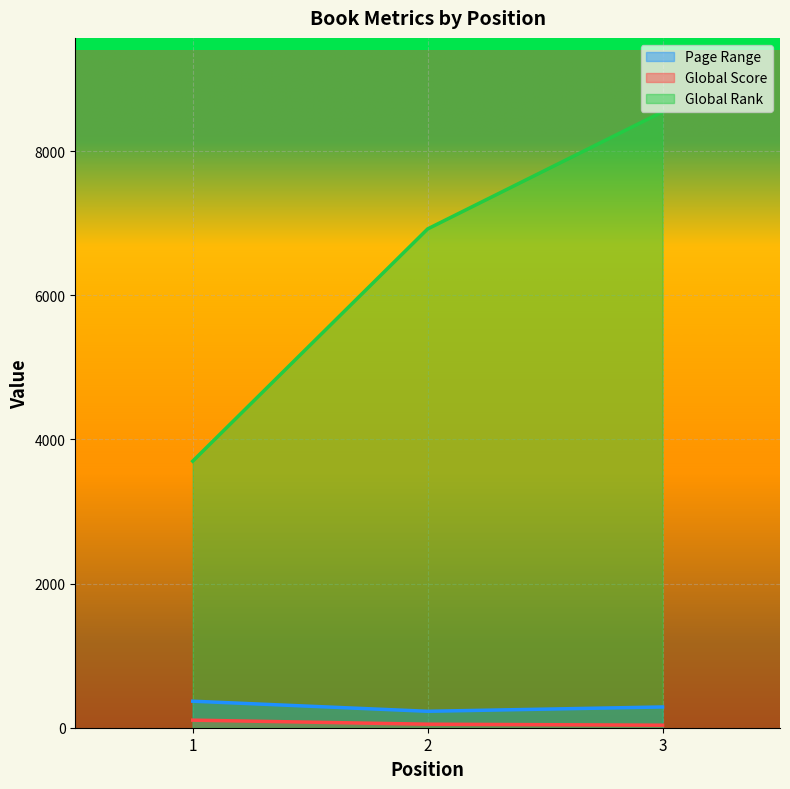

True or false: Global Score has a value of 148 at 1.

False